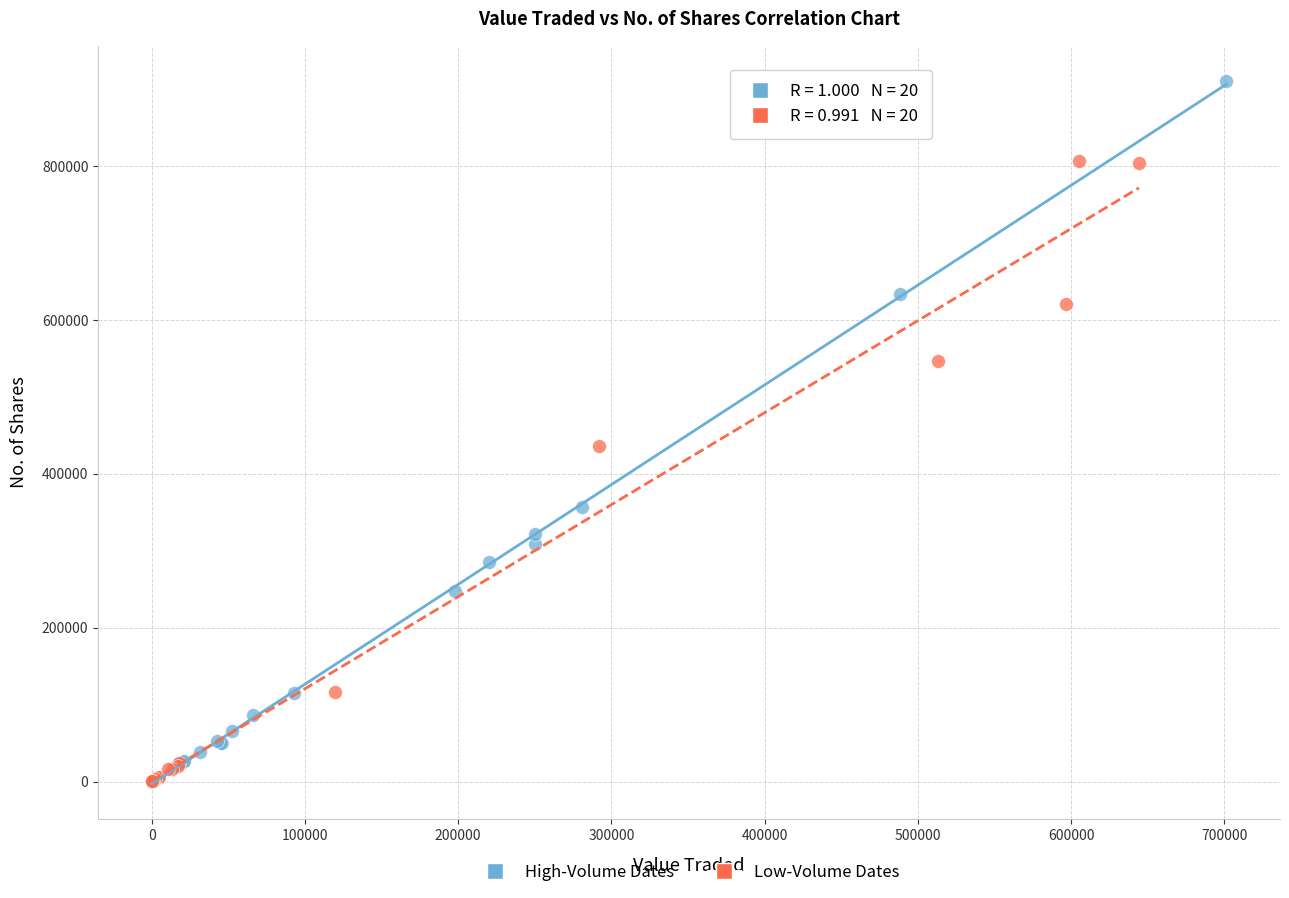

Which series has the largest Y range (max minus min)?

High-Volume Dates